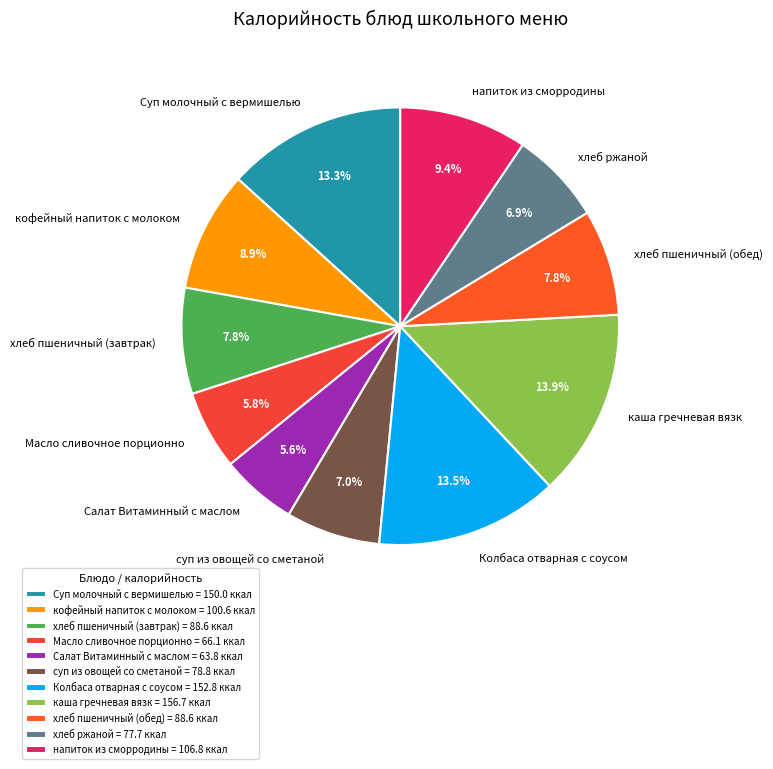

What percentage is the хлеб ржаной slice, to the nearest percent?

7%